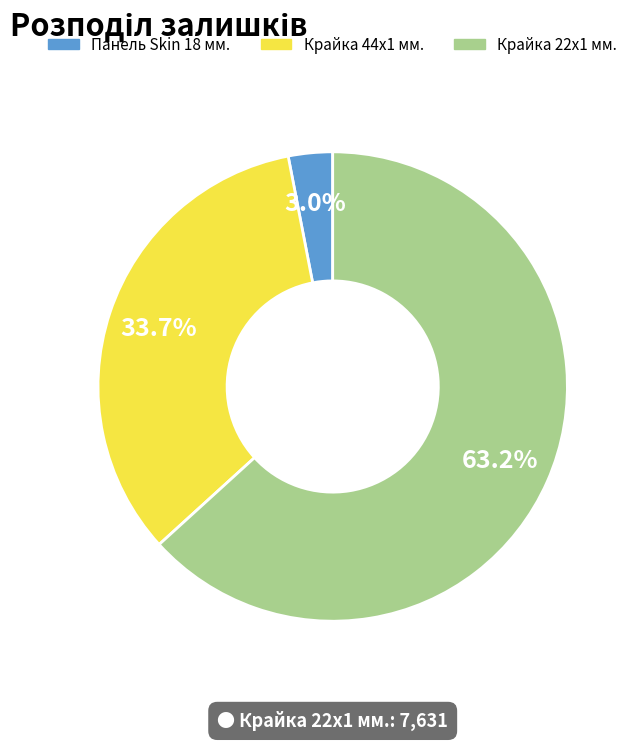

Which slice is the largest?

Крайка 22x1 мм.